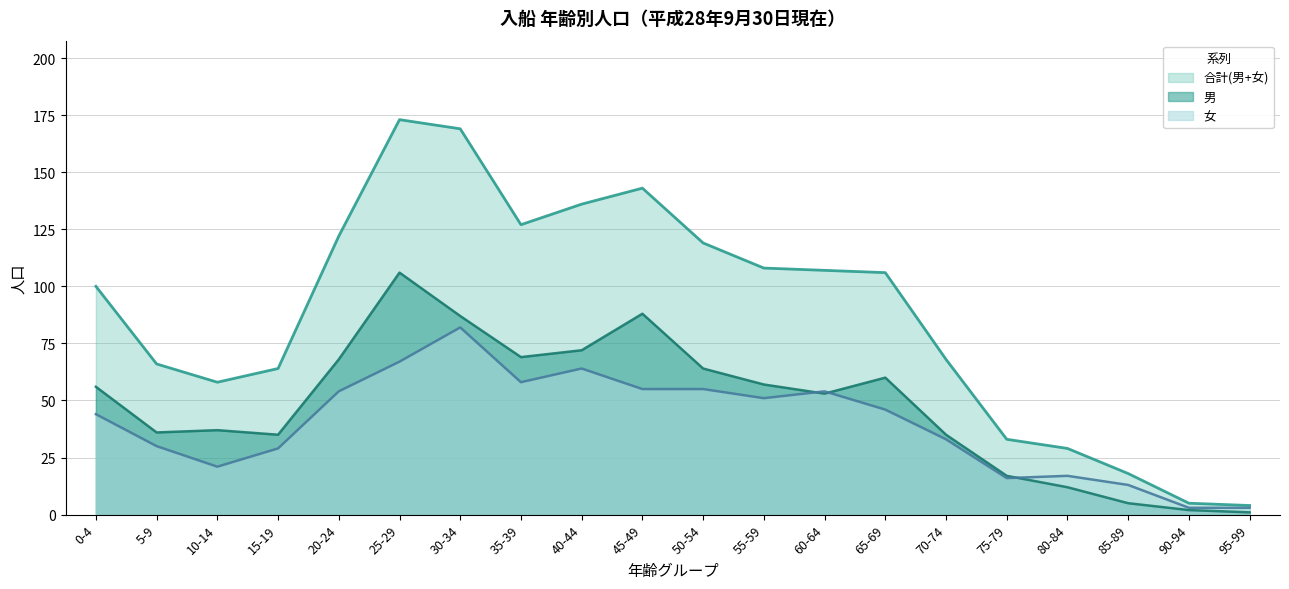

Rank the series at 50-54 from lowest to highest value.

女, 男, 合計(男+女)